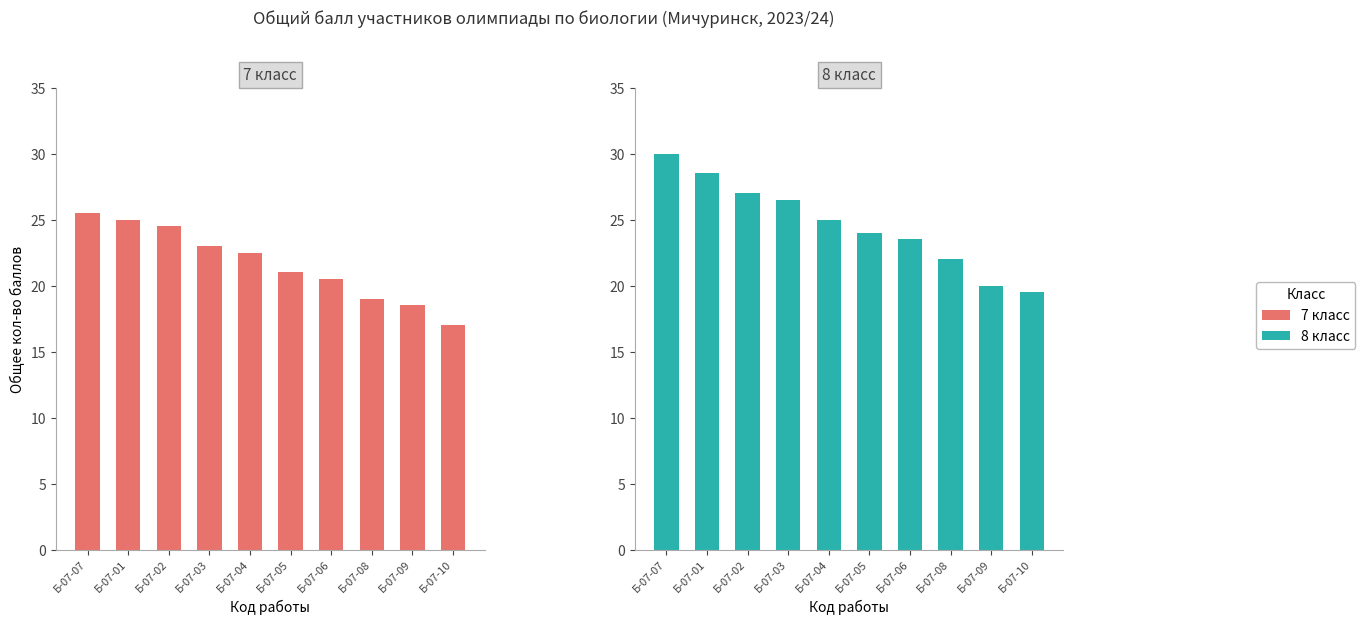

At Б-07-03, list the series in order from largest to smallest.

8 класс, 7 класс